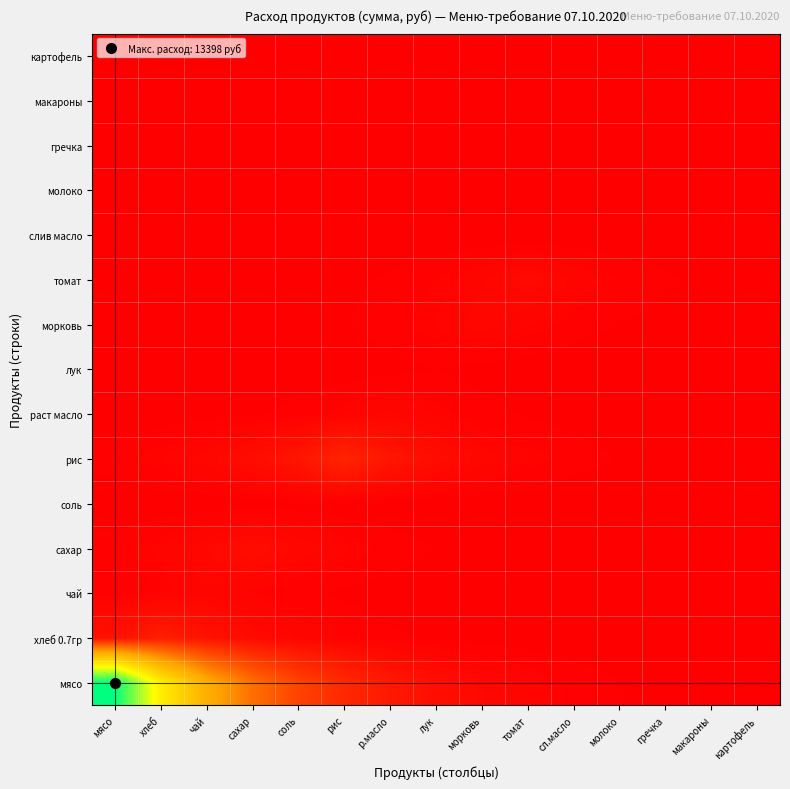

Between сл.масло and молоко, which is larger?

сл.масло